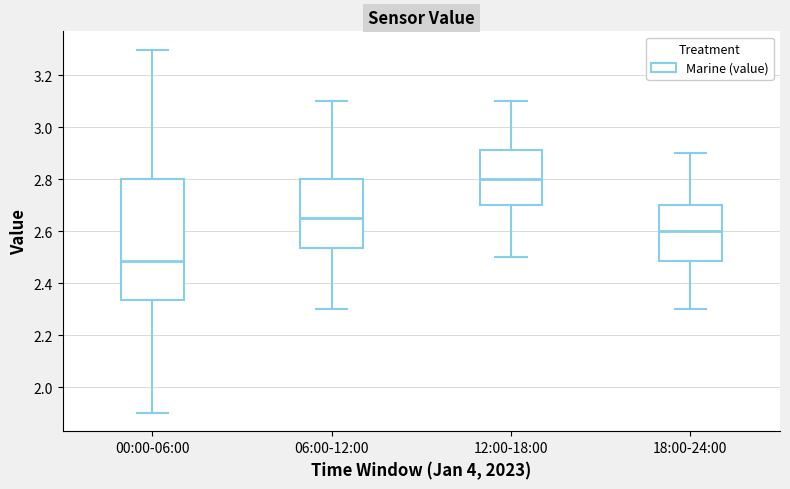

Comparing the boxes themselves (not the whiskers), which one is the tallest?

00:00-06:00